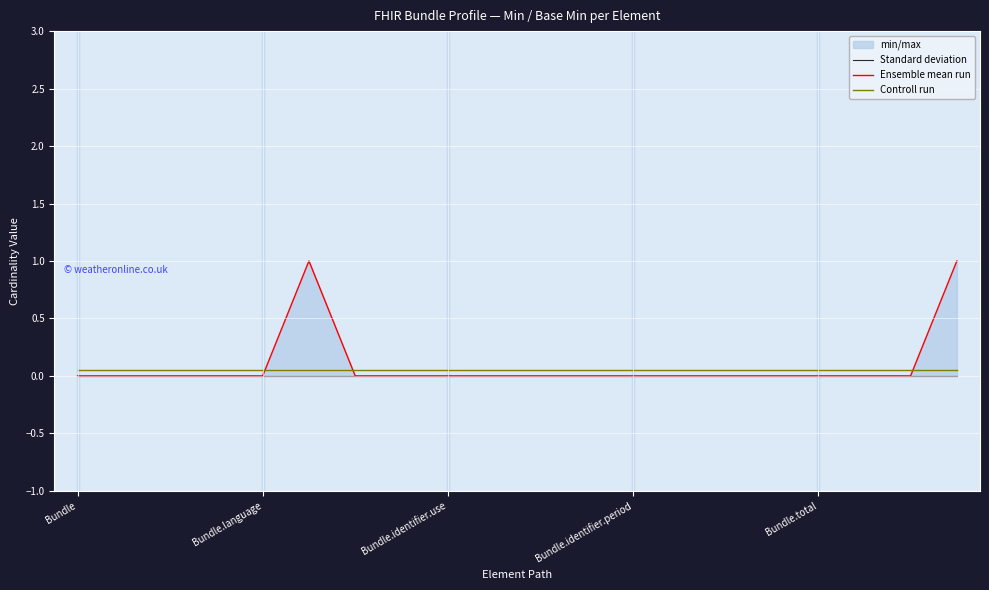

Between 5 and 6, which series saw the biggest shift?

Ensemble mean run